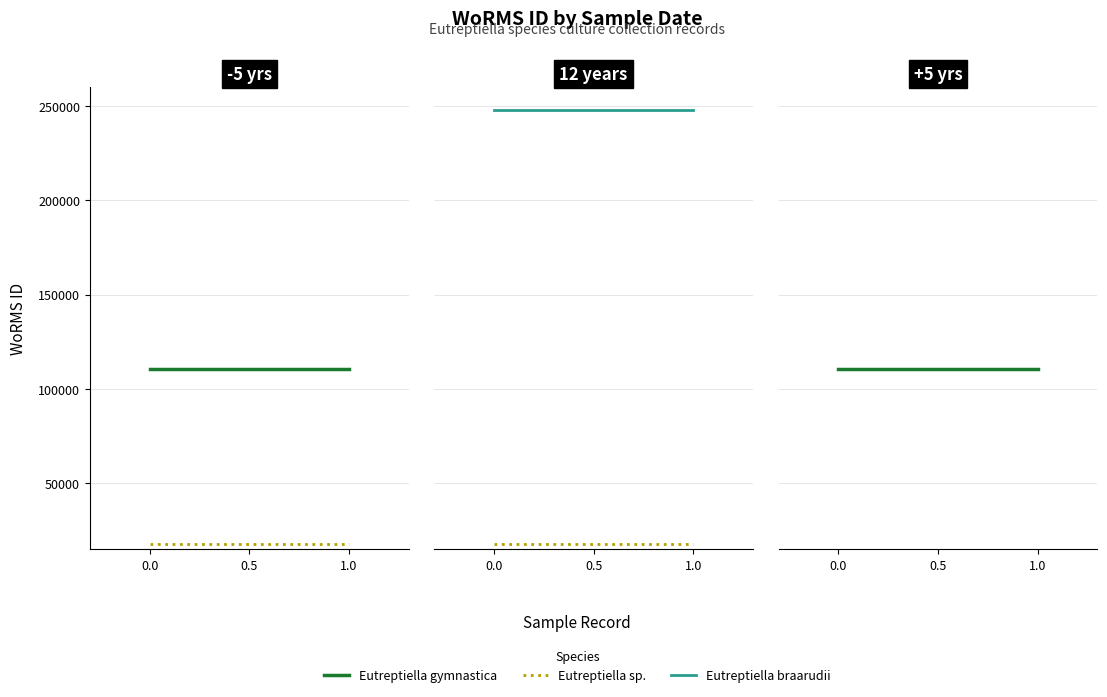

How many lines are shown in the chart?

3